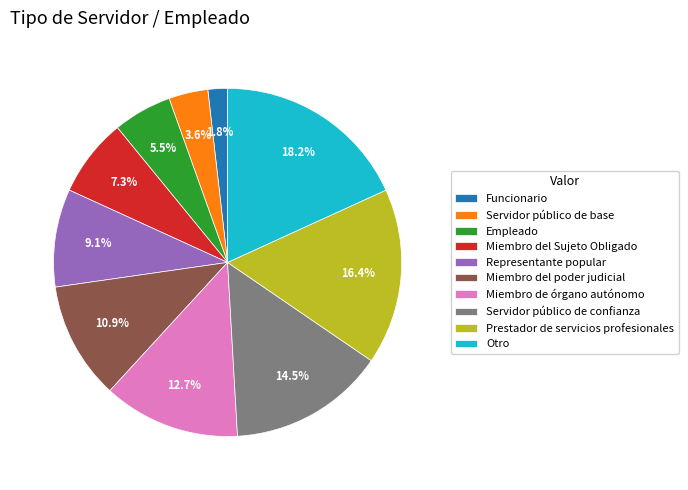

Which category has the biggest portion of the pie?

Otro